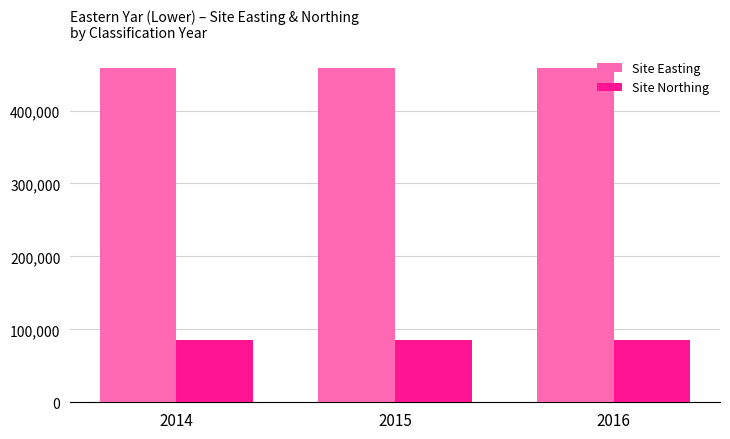

What is the spread (max minus min) of values at 2016?

373575